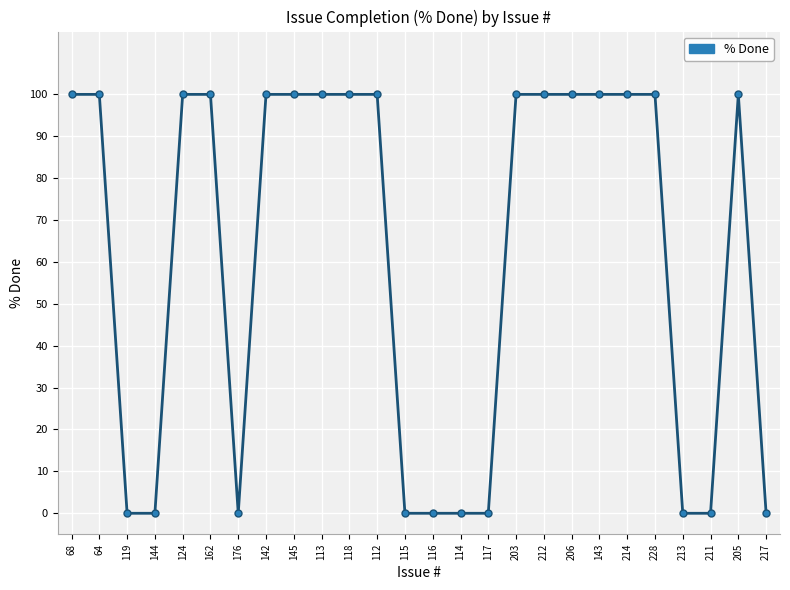

Is this an area chart (filled region under the line)?

No